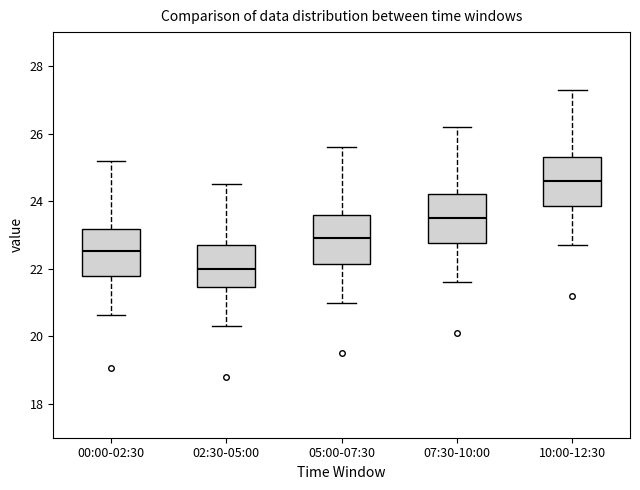

Reading left to right, transcribe this box plot: for each box, give where its median line is, the range the box spans, and where its two whiskers end, as read against the y-axis. The values are not printed on the chart, so give them approximately, as read against the axis.

00:00-02:30: median 22.6, box 21.8 to 23.2, whiskers 20.6 to 25.2
02:30-05:00: median 22.0, box 21.4 to 22.8, whiskers 20.4 to 24.6
05:00-07:30: median 23.0, box 22.2 to 23.6, whiskers 21.0 to 25.6
07:30-10:00: median 23.6, box 22.8 to 24.2, whiskers 21.6 to 26.2
10:00-12:30: median 24.6, box 23.8 to 25.4, whiskers 22.8 to 27.4